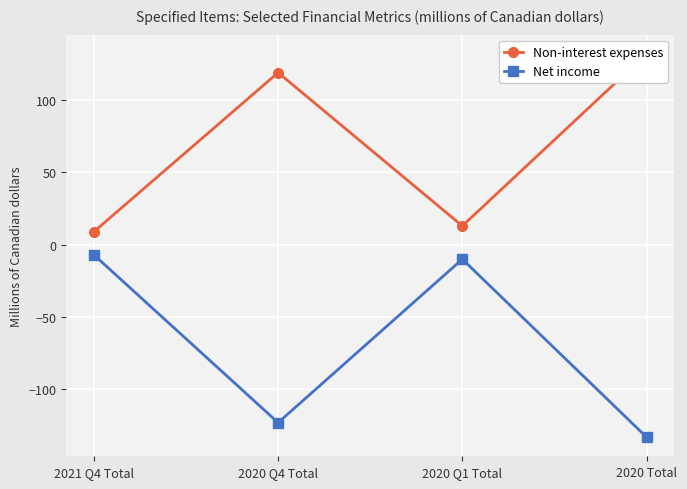

How many lines are shown in the chart?

2